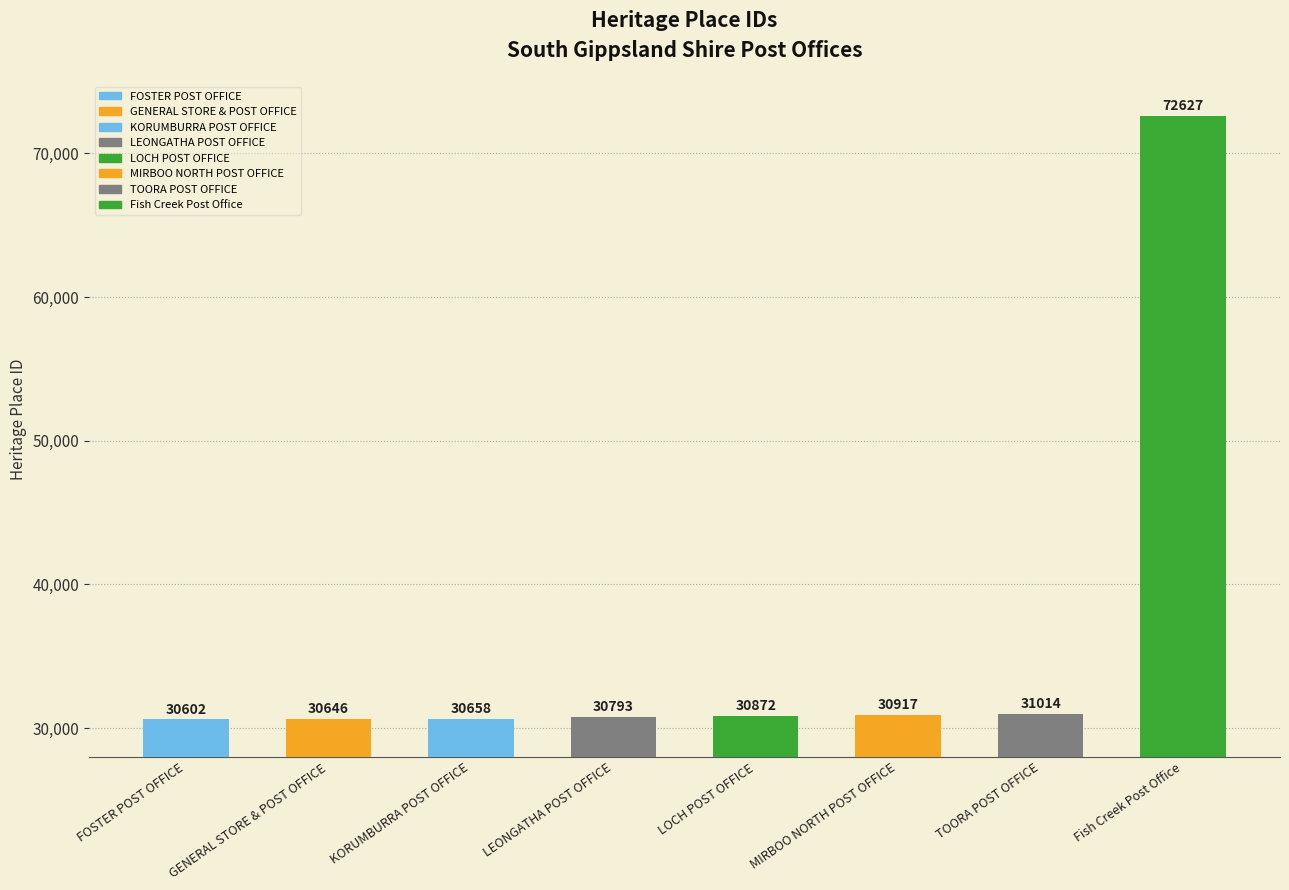

What value does the data have at GENERAL STORE & POST OFFICE?

30646